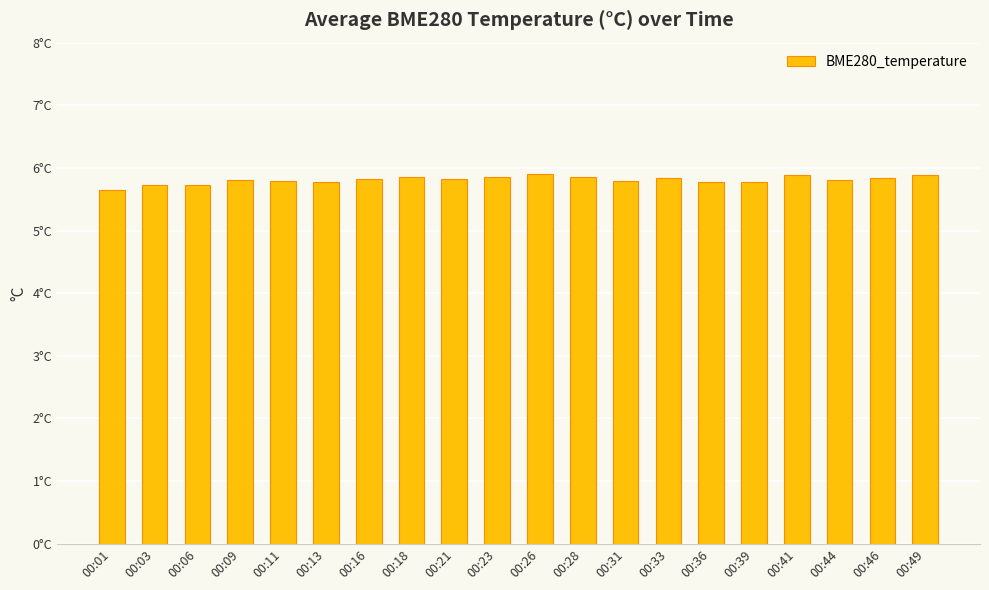

Reading left to right, transcribe all the data shown in this chart.

00:01=5.7	00:03=5.7	00:06=5.7	00:09=5.8	00:11=5.8	00:13=5.8	00:16=5.8	00:18=5.8	00:21=5.8	00:23=5.9	00:26=5.9	00:28=5.8	00:31=5.8	00:33=5.8	00:36=5.8	00:39=5.8	00:41=5.9	00:44=5.8	00:46=5.8	00:49=5.9